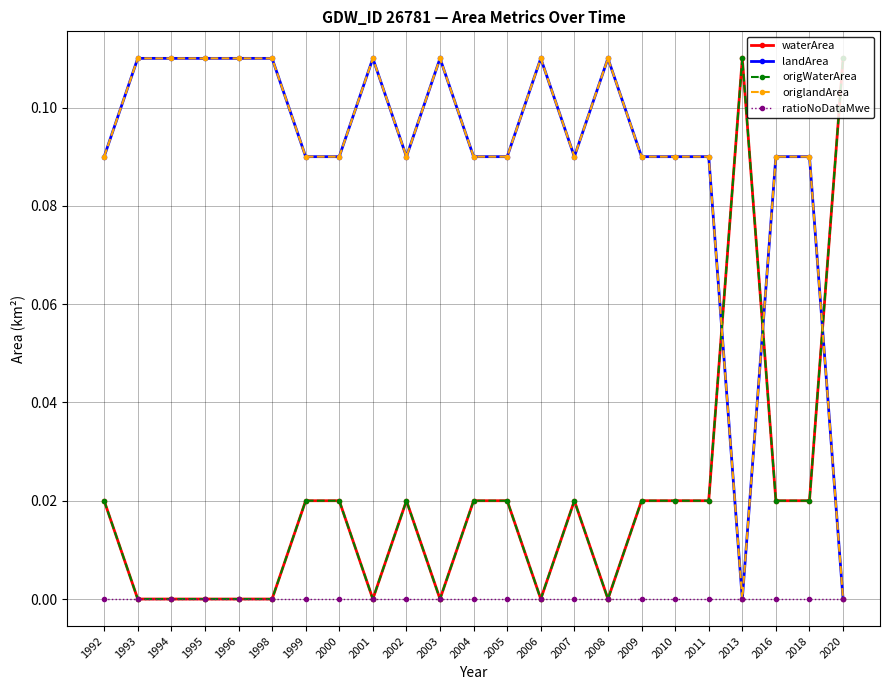

Which series has the largest range (max minus min)?

waterArea